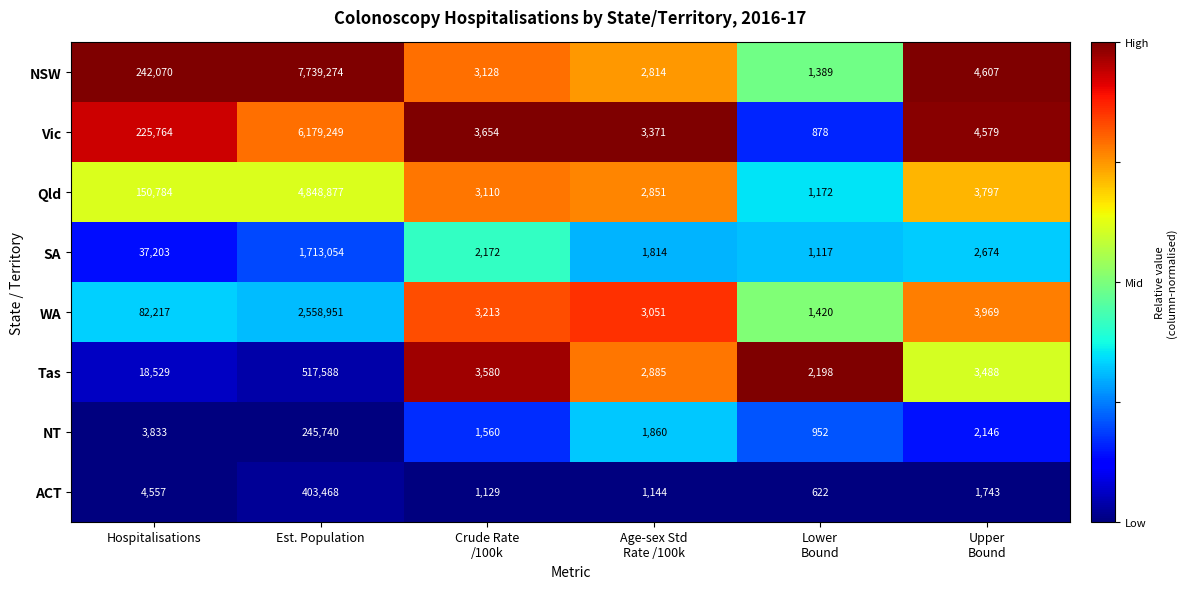

What is the maximum value shown in the chart?

7739274